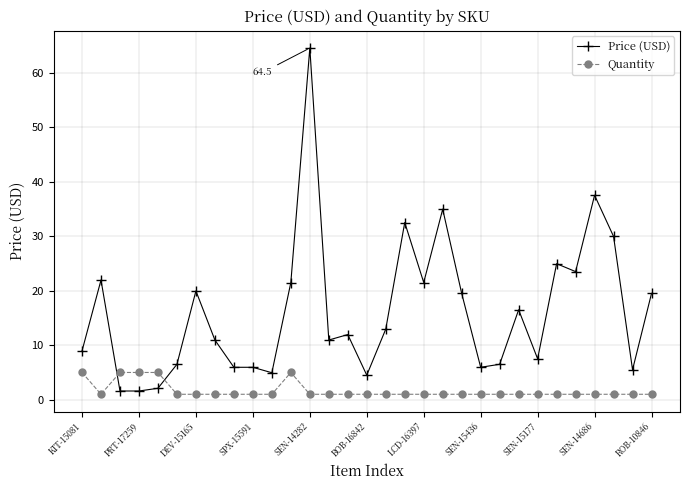

What is the highest value of the Quantity series?

5.0